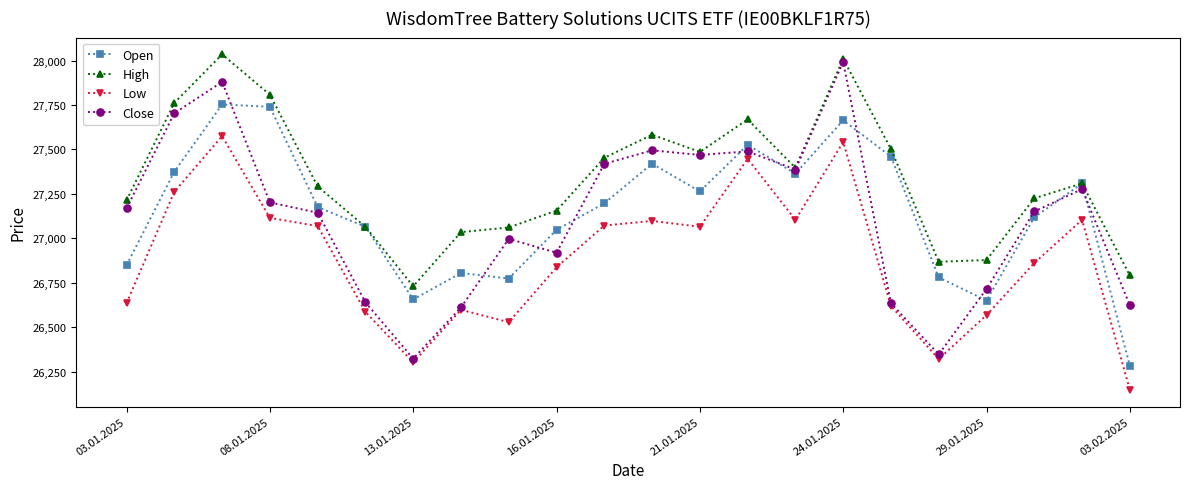

After their last crossing, which series has the higher values: Close or Open?

Close